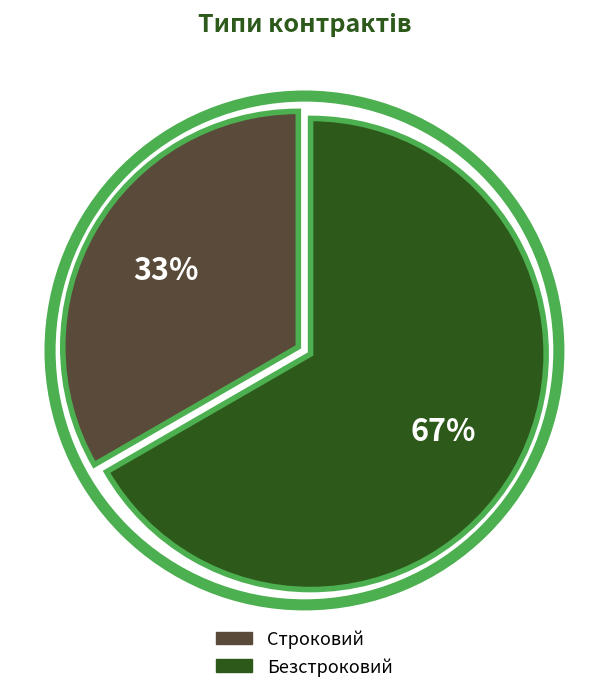

Combined, do Строковий and Безстроковий account for over 50%?

Yes